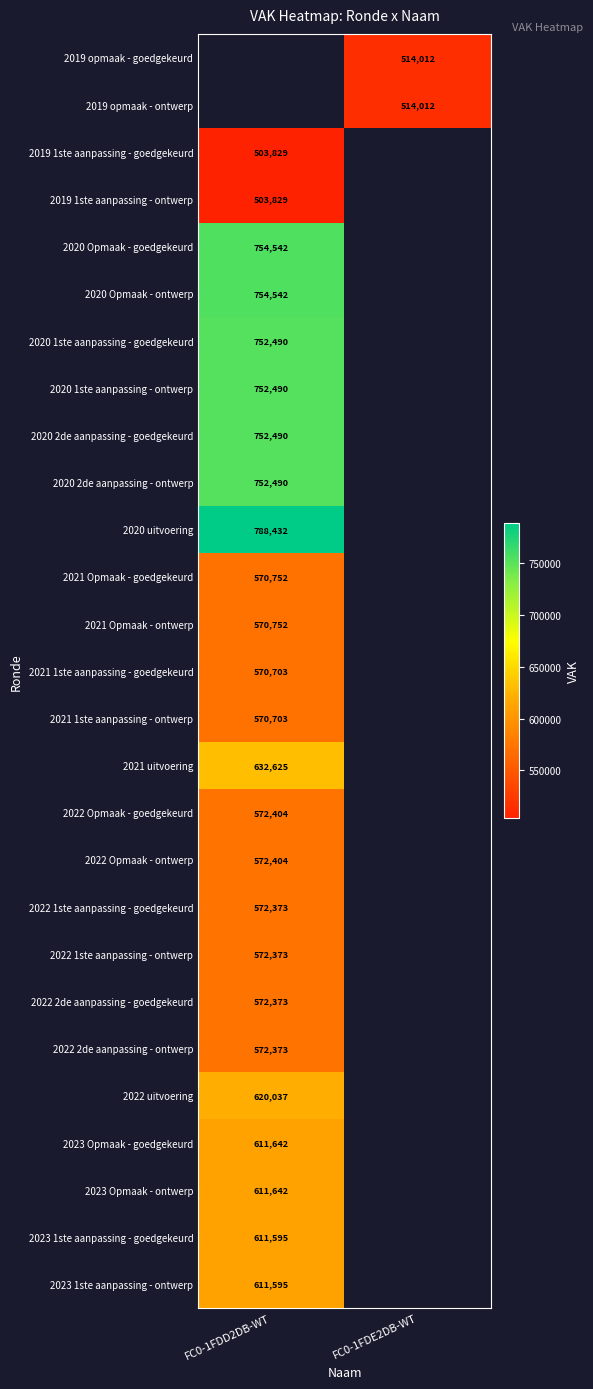

Is it true that 2022 2de aanpassing - ontwerp equals 991940.2 at FC0-1FDD2DB-WT?

False